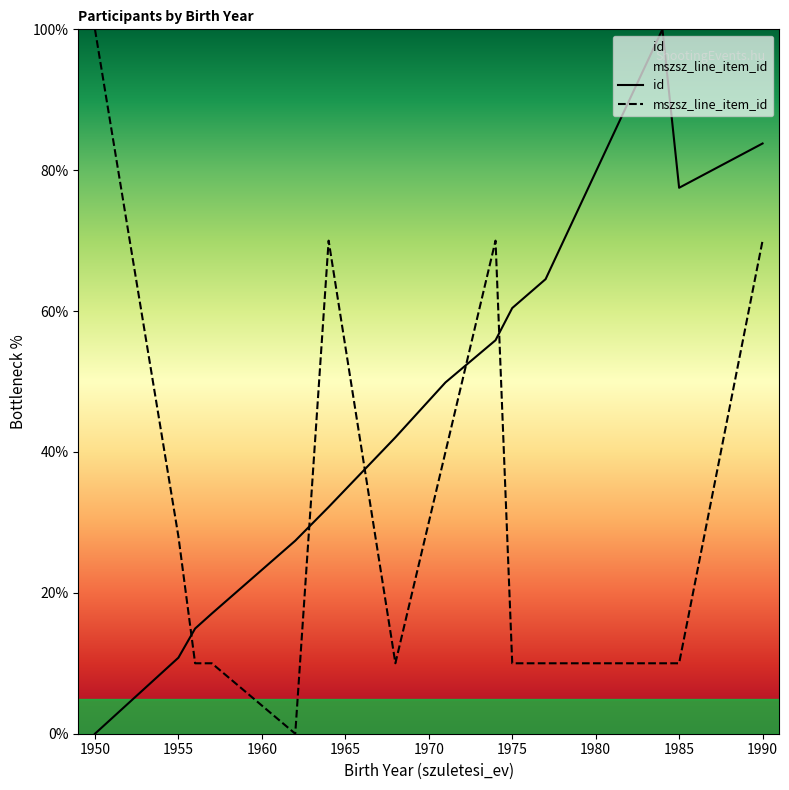

At which label does id reach its minimum?

1950